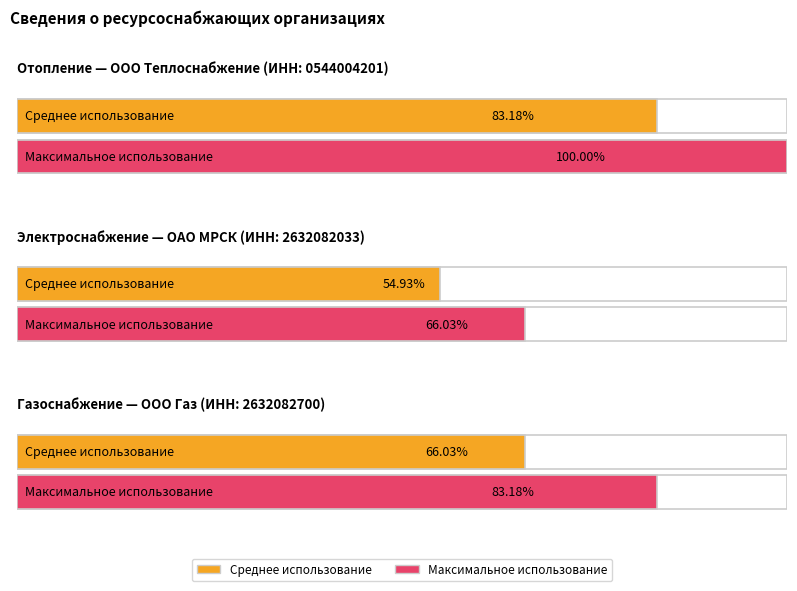

True or false: Водоснабжение has a value of 1 at Отопление.

False